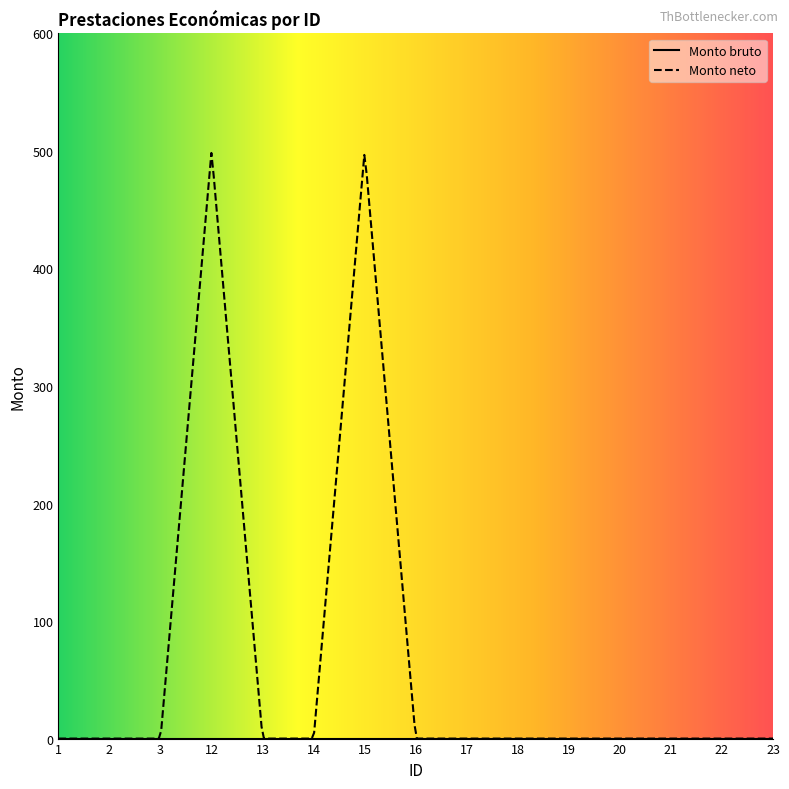

Which label corresponds to the smallest value in the chart?

1